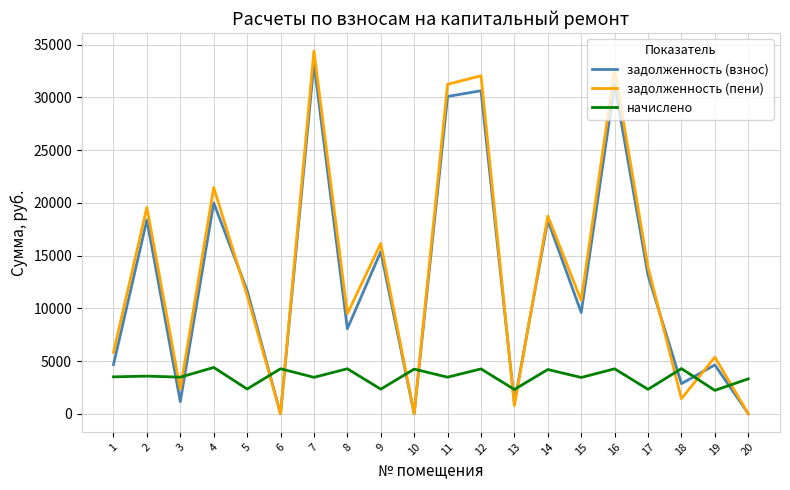

The value of начислено at 1 is 3499.2. True or false?

True